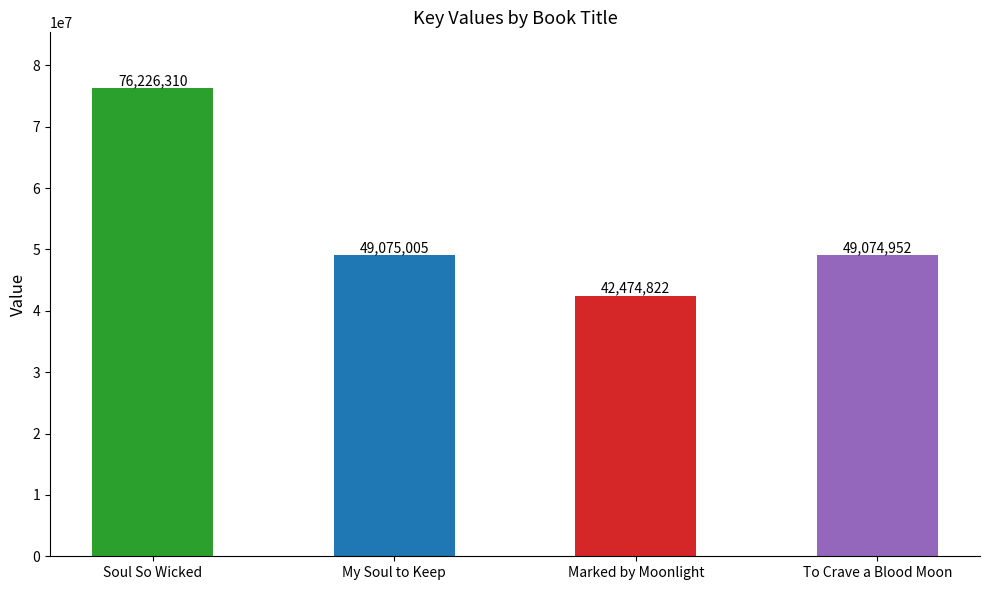

How many bars are there in total?

4